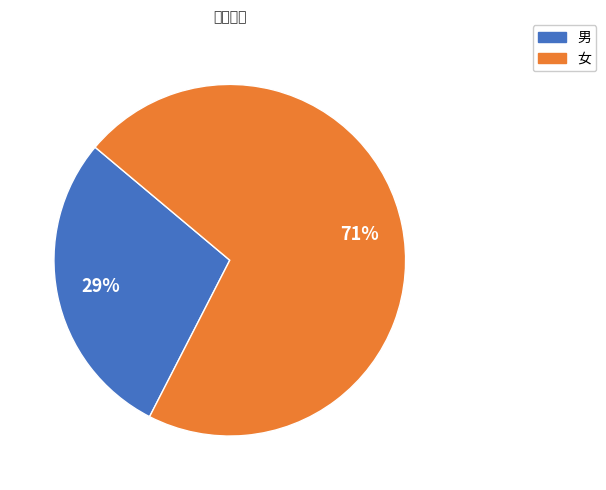

Is it true that 女 is 63% of the pie?

False